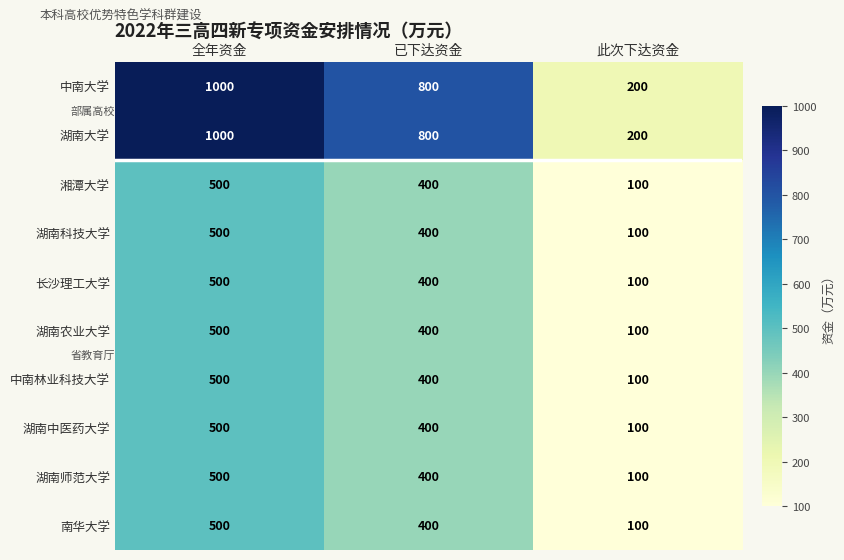

What is the spread (max minus min) of values at 此次下达资金?

100